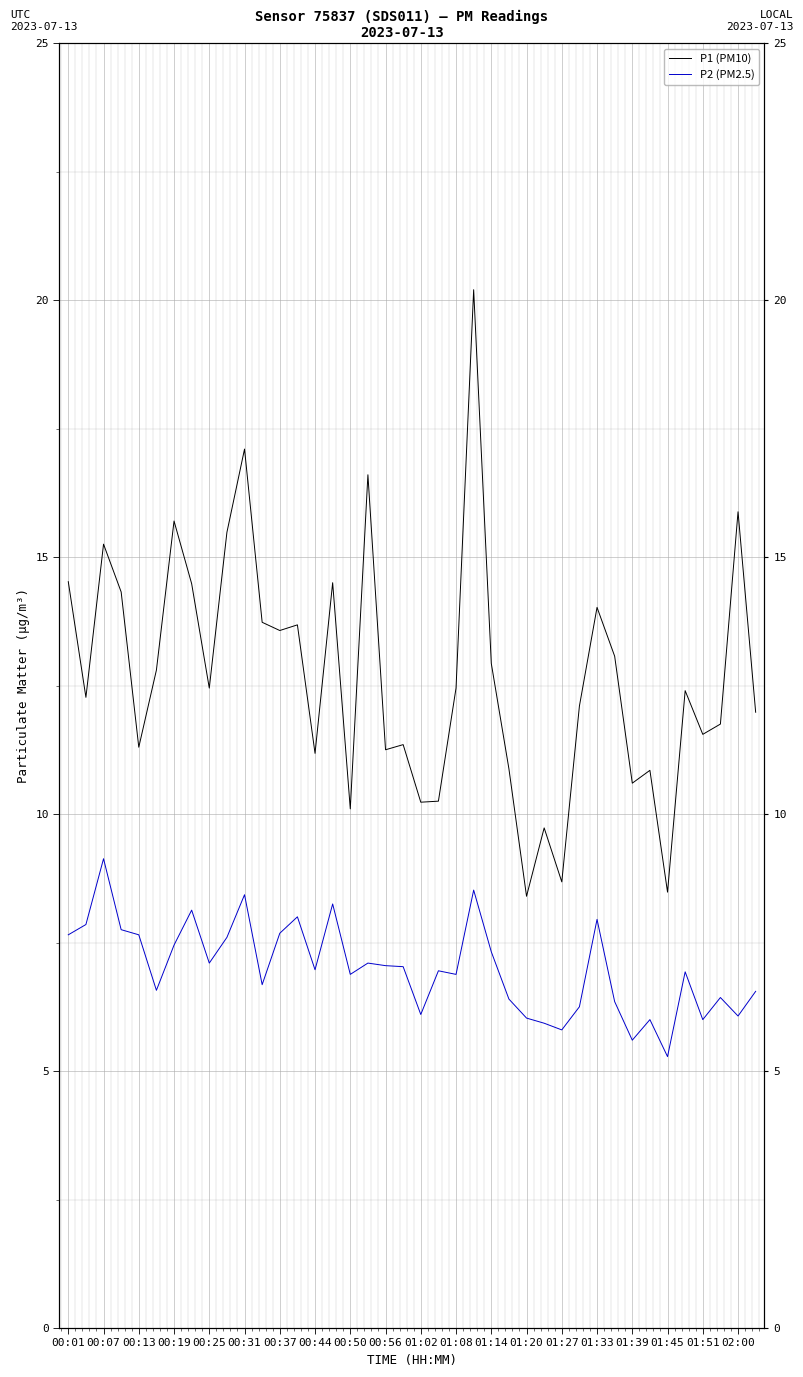

How many data points in P1 (PM10) are less than 12?

17